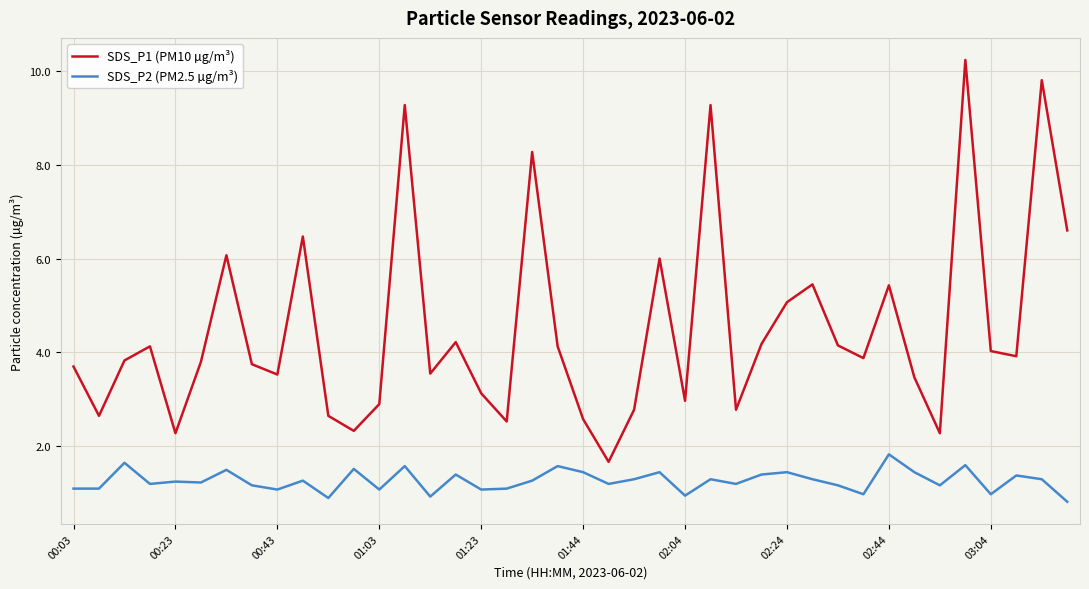

Which series has the largest total across all categories?

SDS_P1 (PM10 µg/m³)